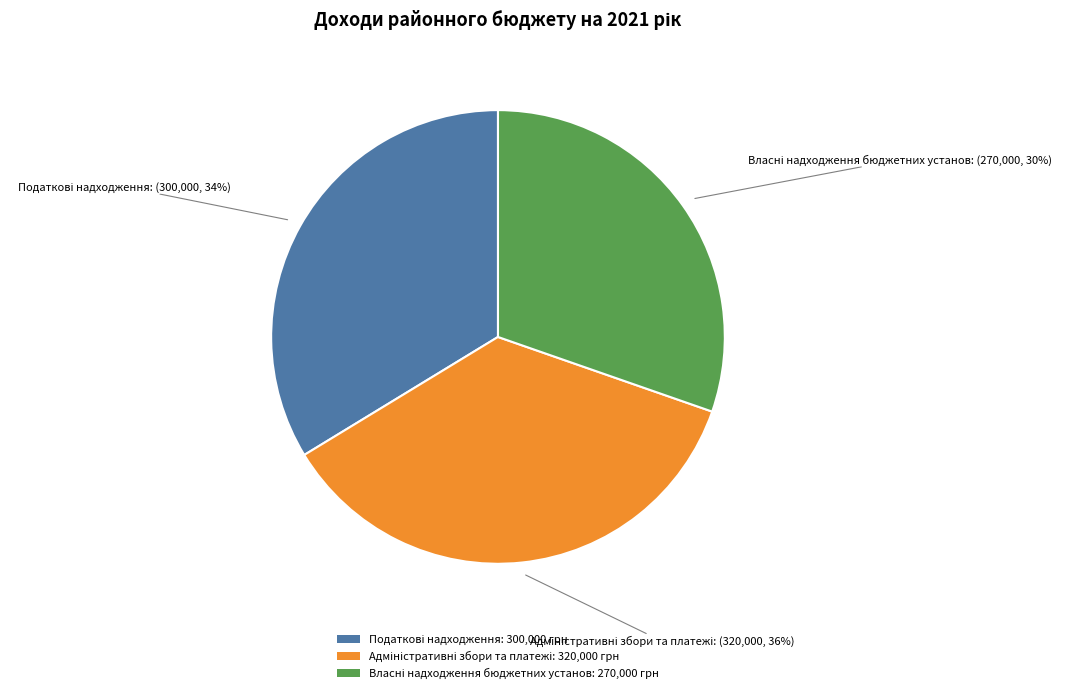

To the nearest percent, what is the difference between the largest and smallest slice percentages?

6%